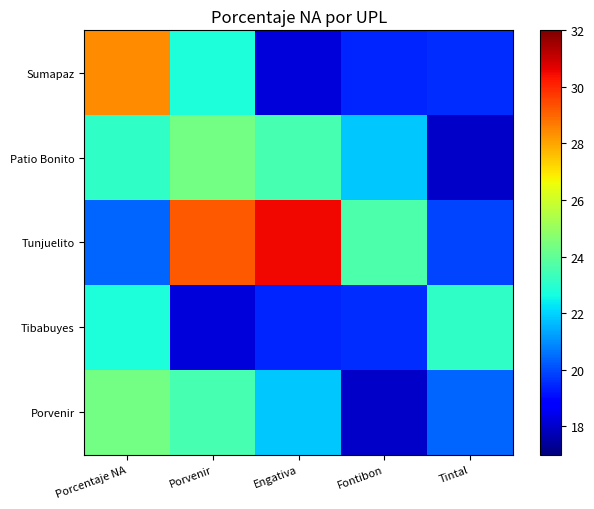

Which series has the largest total across all categories?

Tunjuelito